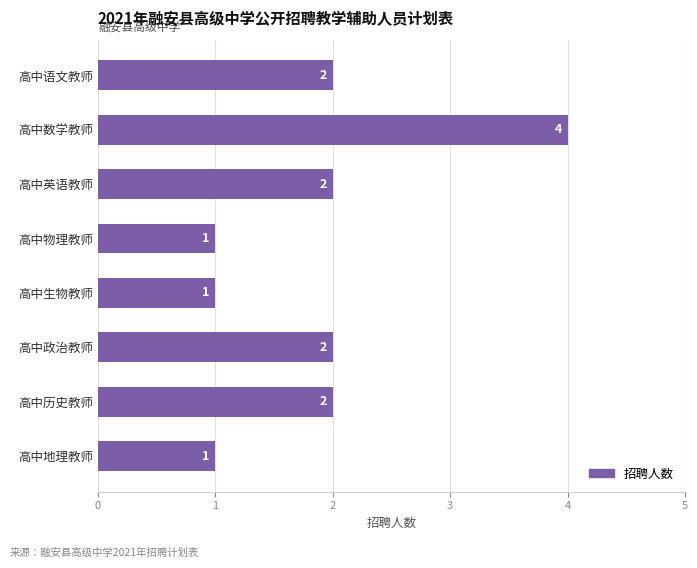

What is the value of the 8th bar from the top?

1